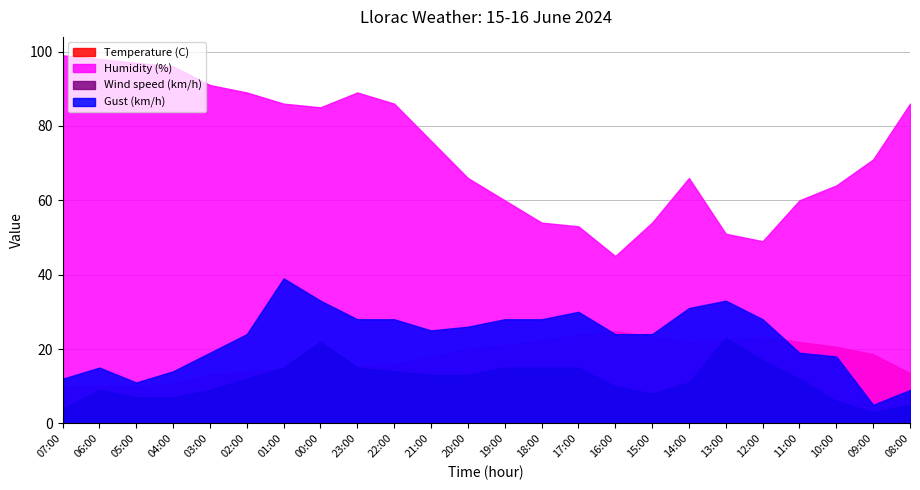

Reading left to right, transcribe all the data shown in this chart.

Temperature (C): 07:00=10.1	06:00=10.1	05:00=10.1	04:00=10.8	03:00=13.1	02:00=13.9	01:00=14.5	00:00=15.2	23:00=15.4	22:00=15.8	21:00=18.0	20:00=20.1	19:00=21.0	18:00=22.4	17:00=23.9	16:00=24.8	15:00=23.4	14:00=22.0	13:00=22.3	12:00=23.3	11:00=21.9	10:00=20.6	09:00=18.6	08:00=13.5
Humidity (%): 07:00=99.0	06:00=98.0	05:00=97.0	04:00=96.0	03:00=91.0	02:00=89.0	01:00=86.0	00:00=85.0	23:00=89.0	22:00=86.0	21:00=76.0	20:00=66.0	19:00=60.0	18:00=54.0	17:00=53.0	16:00=45.0	15:00=54.0	14:00=66.0	13:00=51.0	12:00=49.0	11:00=60.0	10:00=64.0	09:00=71.0	08:00=86.0
Wind speed (km/h): 07:00=4.0	06:00=9.0	05:00=7.0	04:00=7.0	03:00=9.0	02:00=12.0	01:00=15.0	00:00=22.0	23:00=15.0	22:00=14.0	21:00=13.0	20:00=13.0	19:00=15.0	18:00=15.0	17:00=15.0	16:00=10.0	15:00=8.0	14:00=11.0	13:00=23.0	12:00=17.0	11:00=12.0	10:00=6.0	09:00=3.0	08:00=5.0
Gust (km/h): 07:00=12.0	06:00=15.0	05:00=11.0	04:00=14.0	03:00=19.0	02:00=24.0	01:00=39.0	00:00=33.0	23:00=28.0	22:00=28.0	21:00=25.0	20:00=26.0	19:00=28.0	18:00=28.0	17:00=30.0	16:00=24.0	15:00=24.0	14:00=31.0	13:00=33.0	12:00=28.0	11:00=19.0	10:00=18.0	09:00=5.0	08:00=9.0